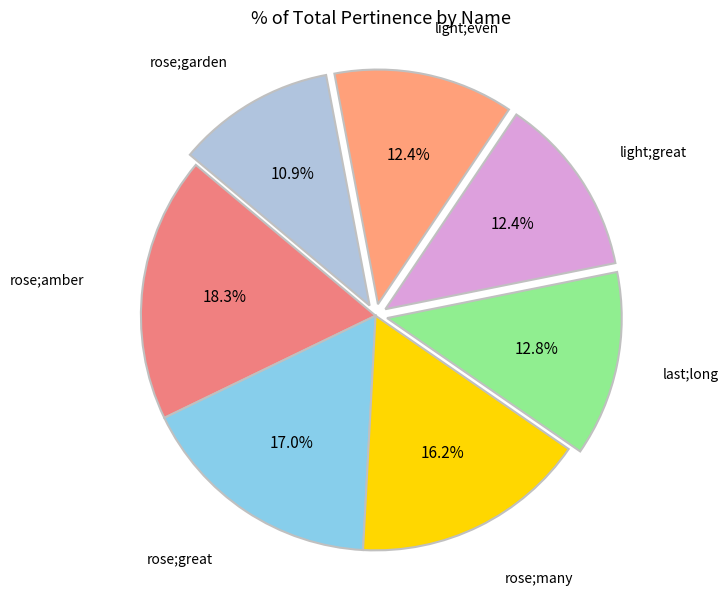

Is there a majority slice in this chart?

No